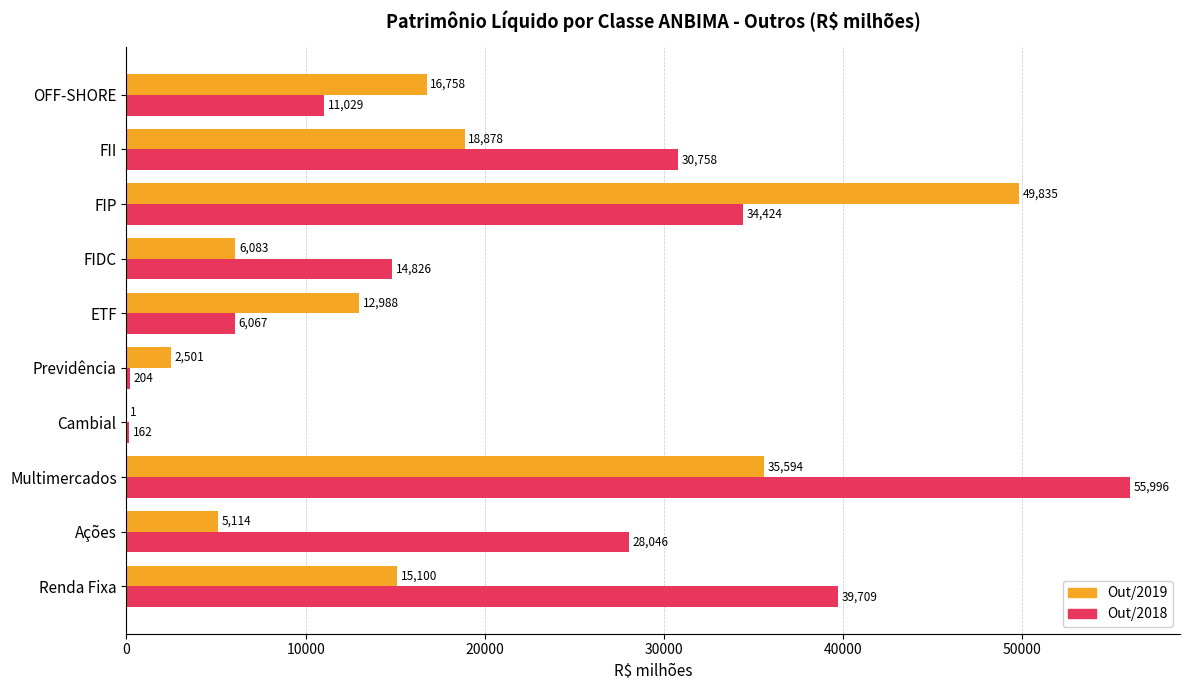

Which category has the highest value across all series?

Multimercados